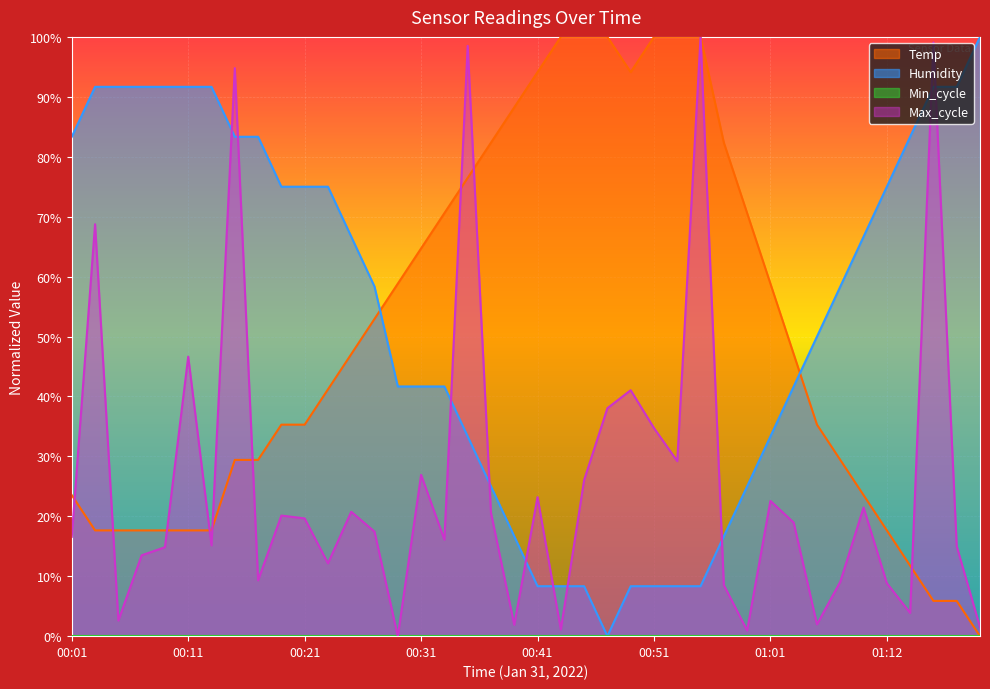

Does the chart display data point markers on the line(s)?

No